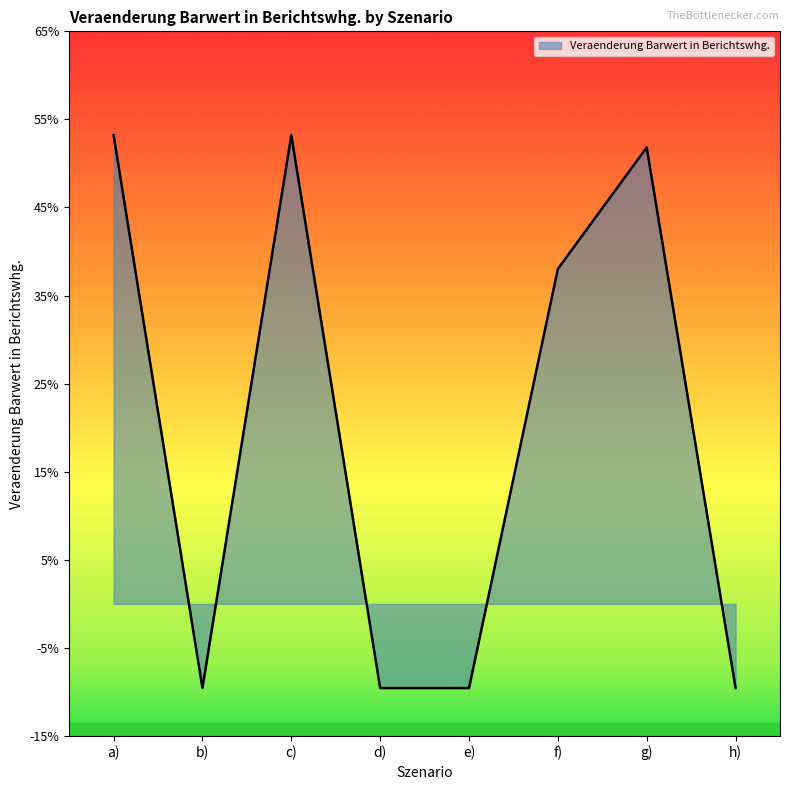

What is the smallest value displayed?

-0.1